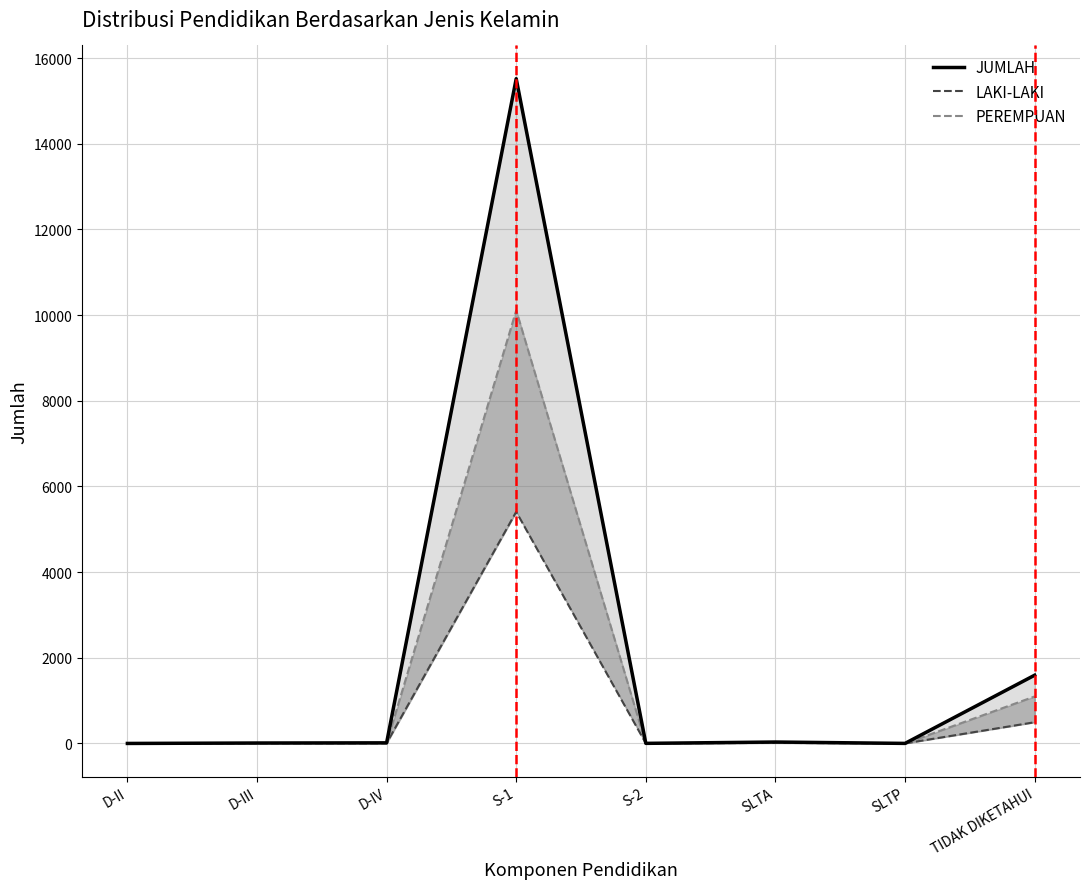

Where is the first local maximum for JUMLAH?

S-1